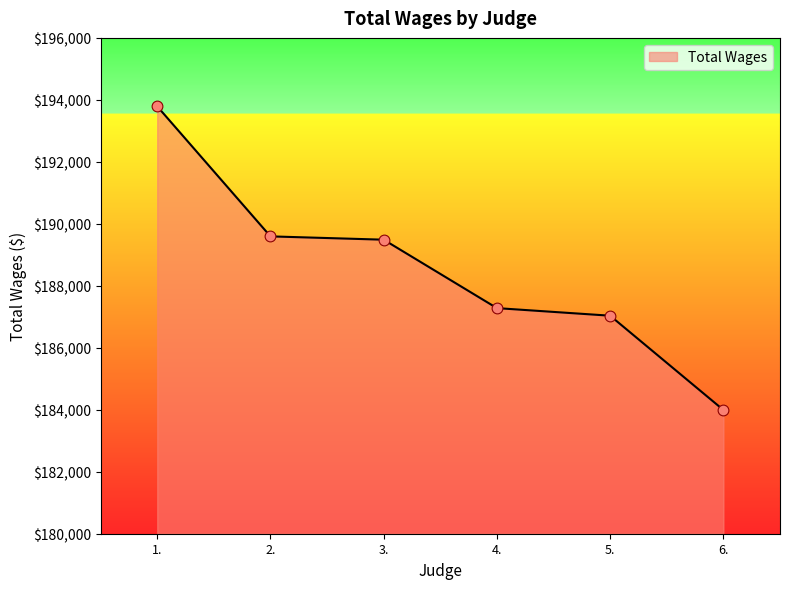

What is the change in value from 1. to 3.?

-4302